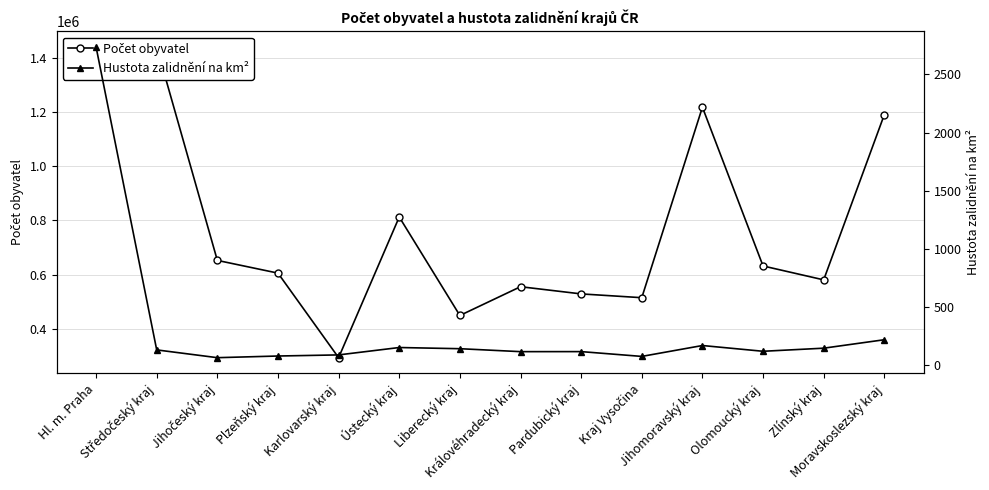

What is the difference between the maximum and second lowest values in the Počet obyvatel series?

990214.0